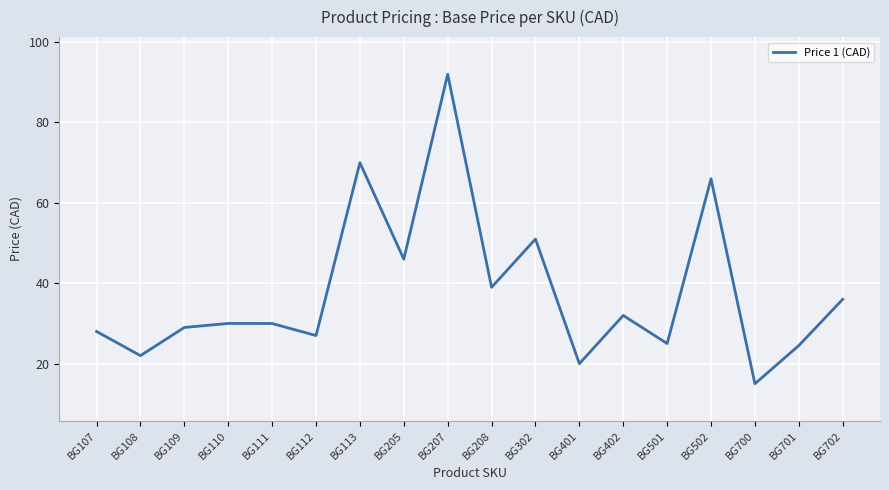

What is the change in value from BG302 to BG702?

-15.0